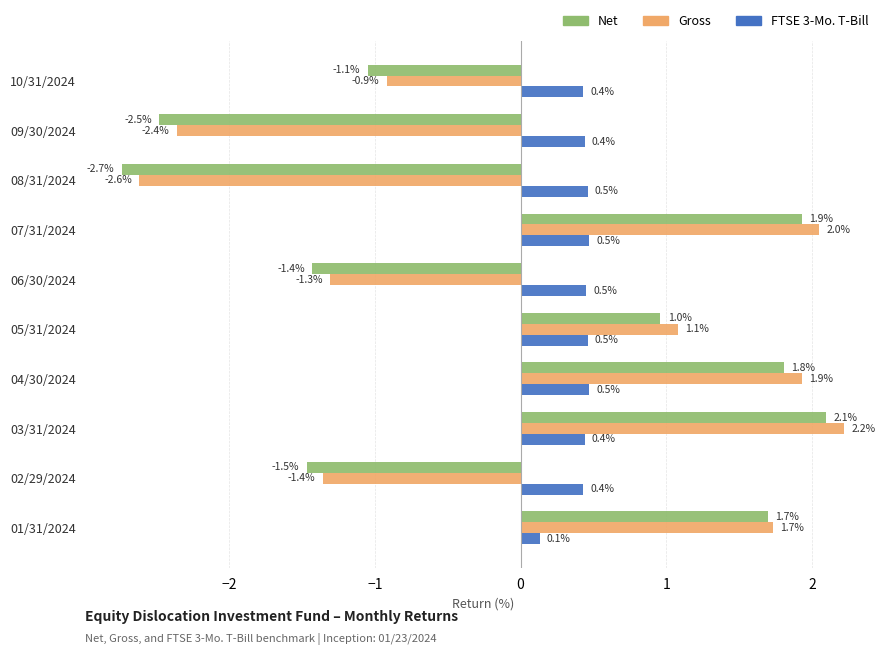

Which category has the highest value across all series?

03/31/2024